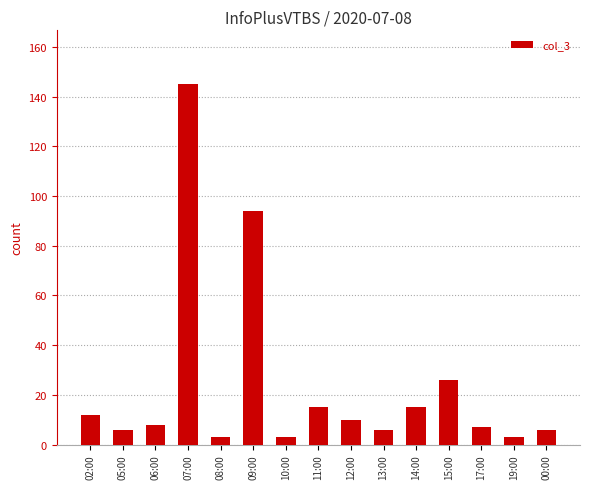

What is the label of the 7th bar from the left?

10:00